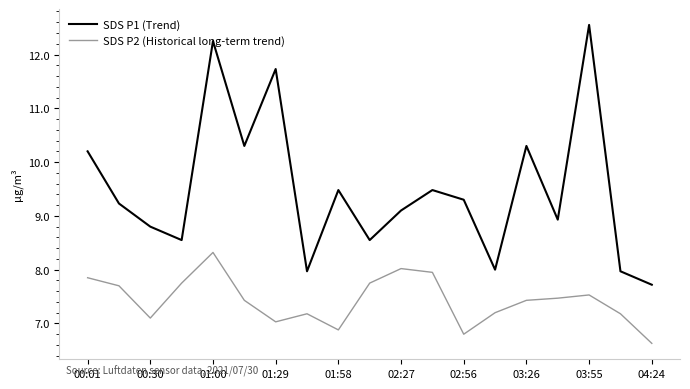

What is the maximum value for SDS P2 (Historical long-term trend)?

8.3